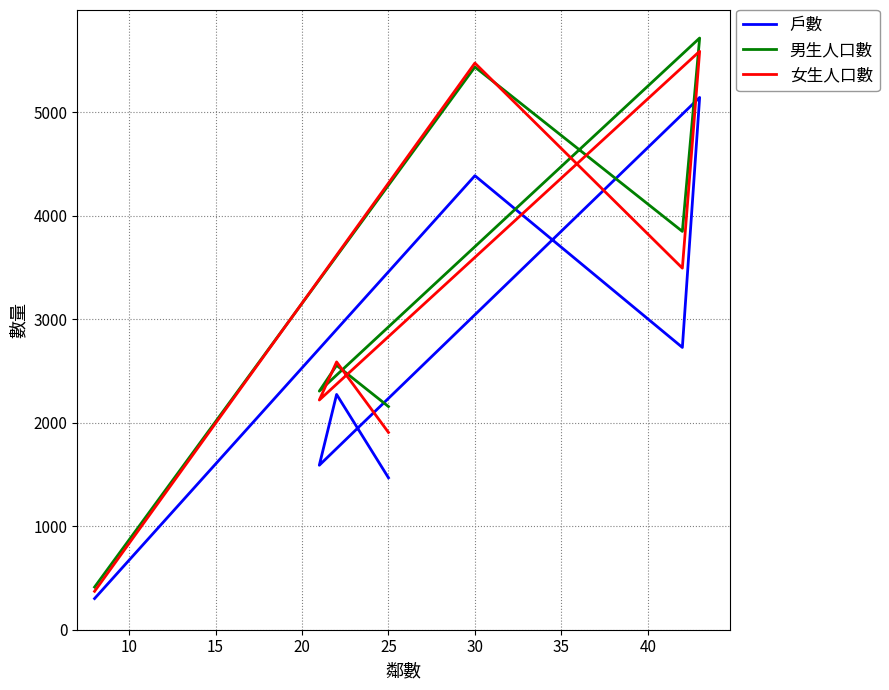

Reading left to right, transcribe all the data shown in this chart.

戶數: 301	4386	2727	5142	1589	2273	1468
男生人口數: 412	5436	3848	5716	2305	2554	2156
女生人口數: 371	5474	3493	5588	2219	2587	1906